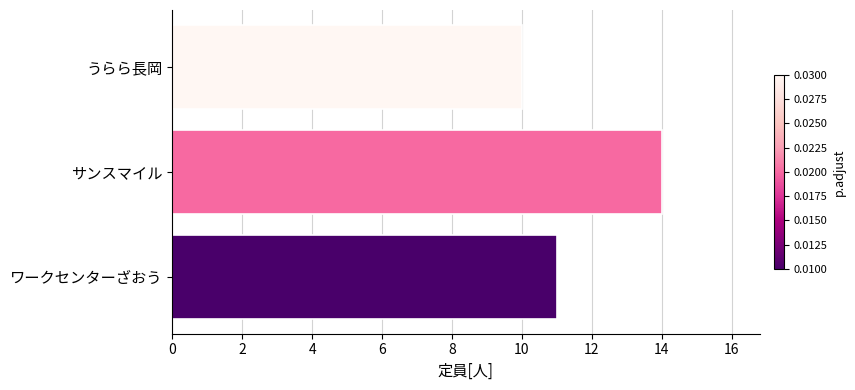

Count the number of data series in this chart.

1